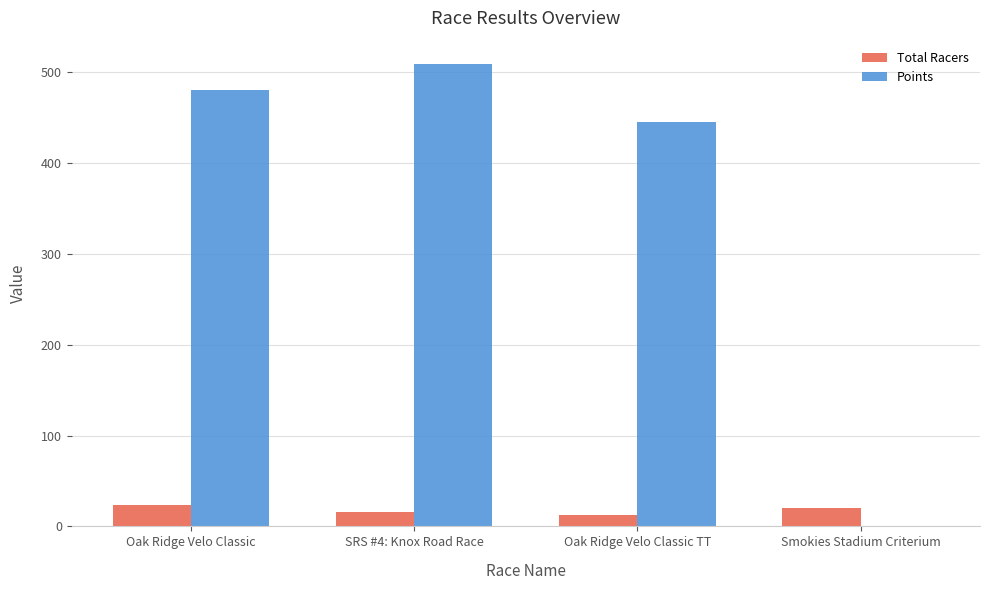

Which series has the largest total across all categories?

Points